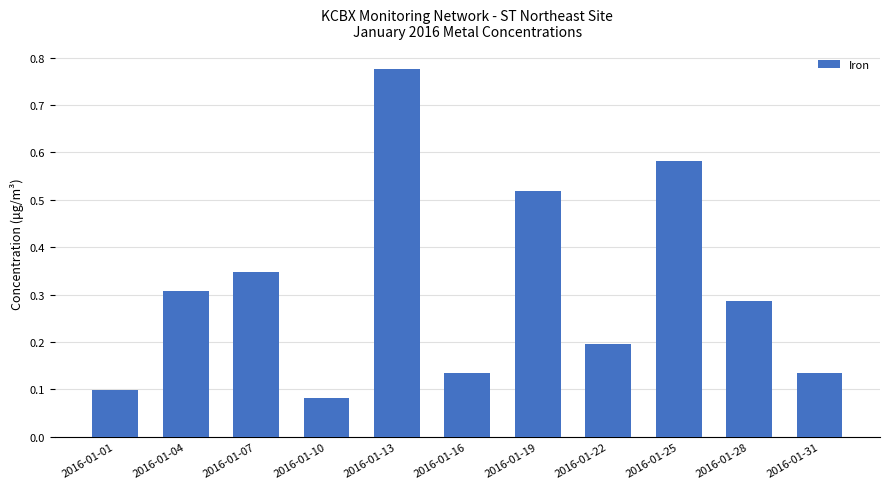

What is the difference between the maximum and minimum values?

0.7